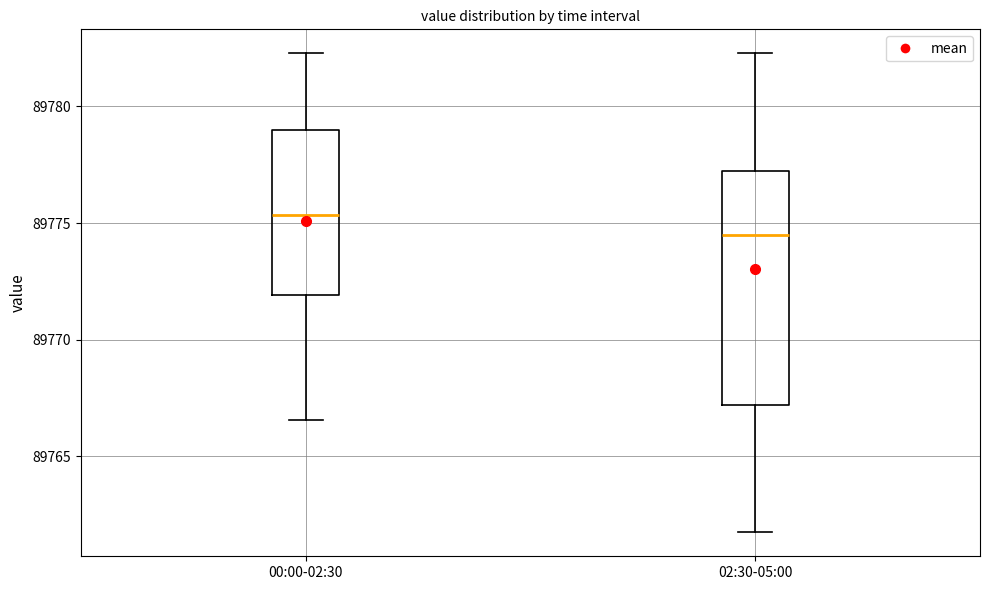

Where is the lower edge of the box for 02:30-05:00 on the y-axis? The values are not printed on the chart, so give them approximately, as read against the axis.

89767.0